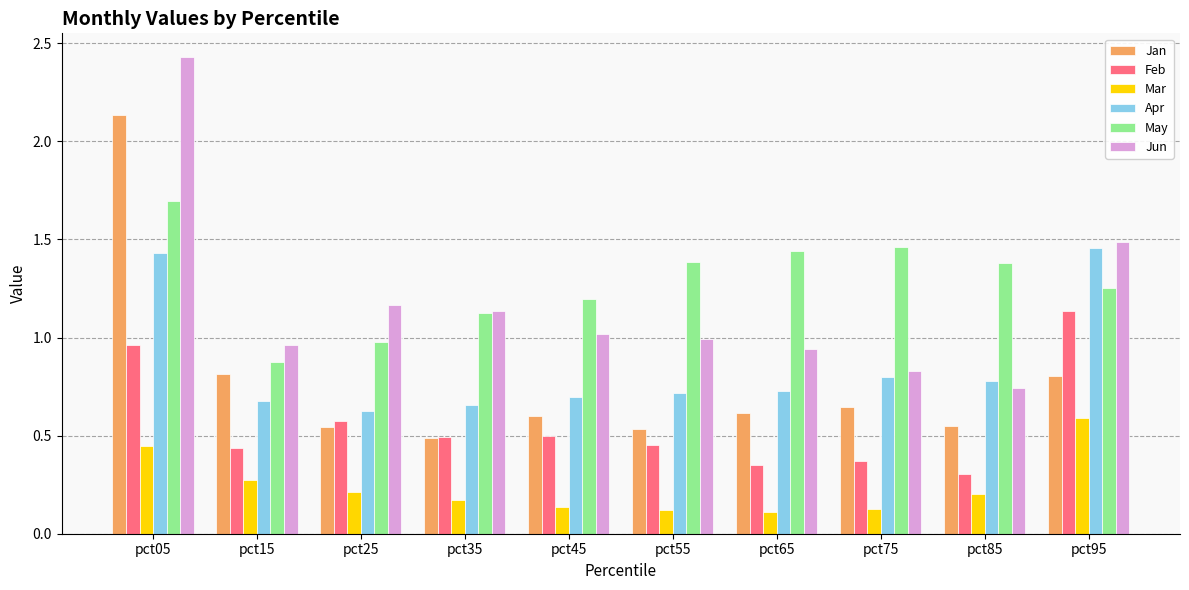

Is it true that Apr equals 1.0 at pct45?

False